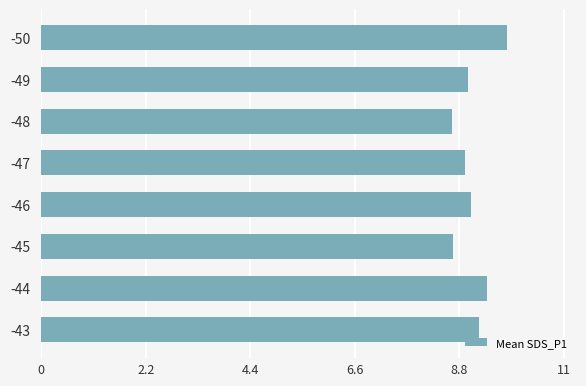

What is the average value?

9.1